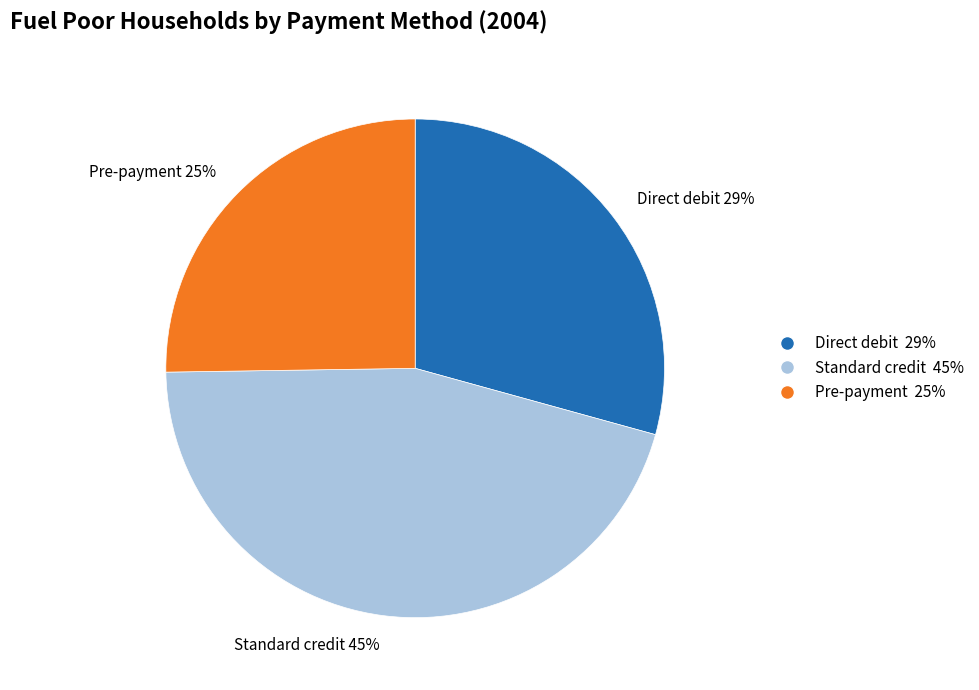

Is there a majority slice in this chart?

No